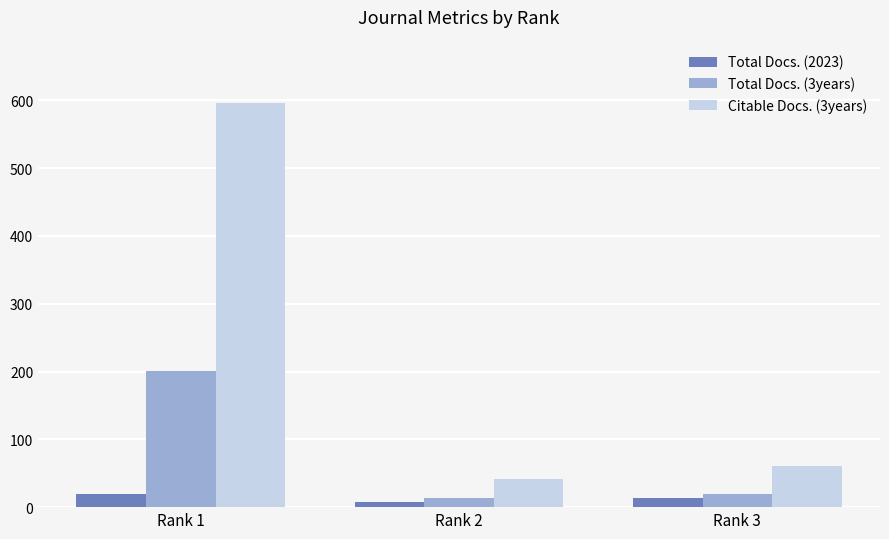

The value of Citable Docs. (3years) at Rank 3 is 15. True or false?

False